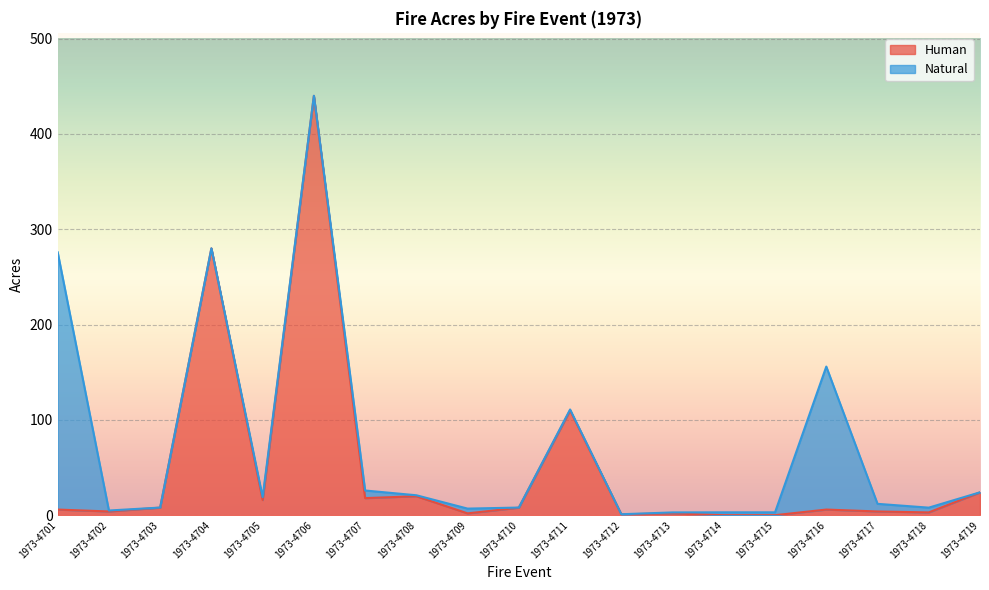

What is the difference between the values at 1973-4716 and 1973-4703?

2.0